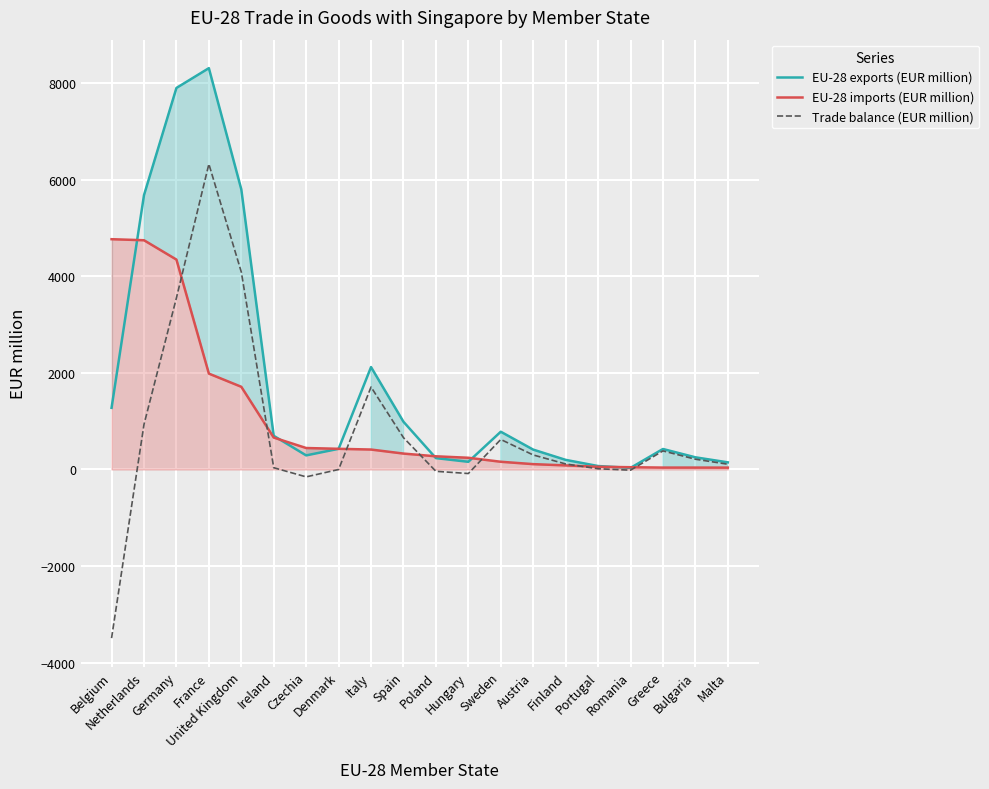

How many lines are shown in the chart?

3